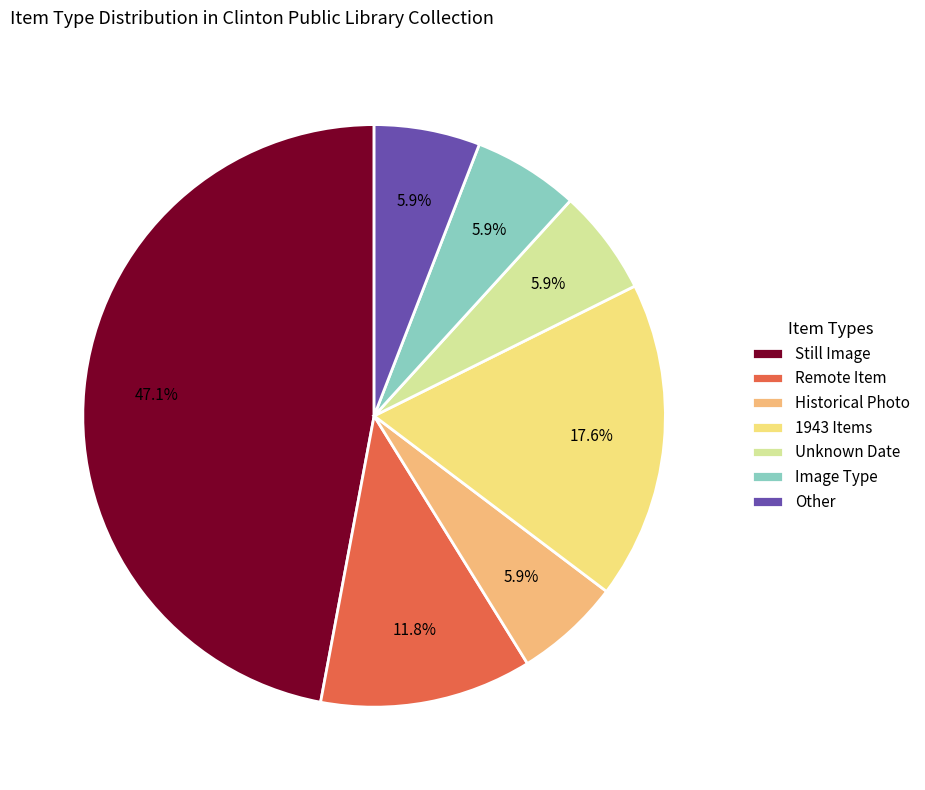

How many segments does this pie chart have?

7